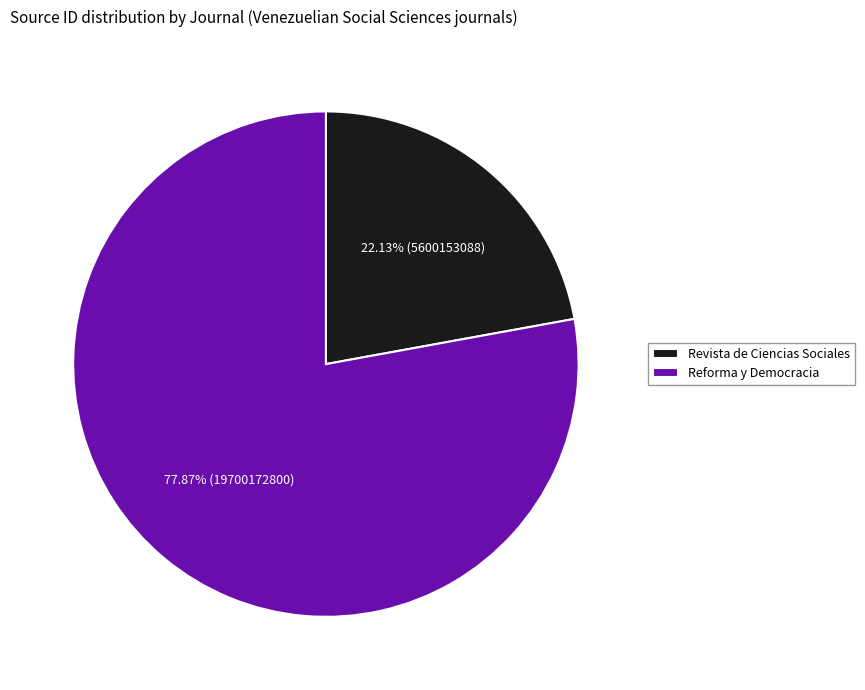

To the nearest percent, what is the difference between the Reforma y Democracia and Revista de Ciencias Sociales slice percentages?

56%